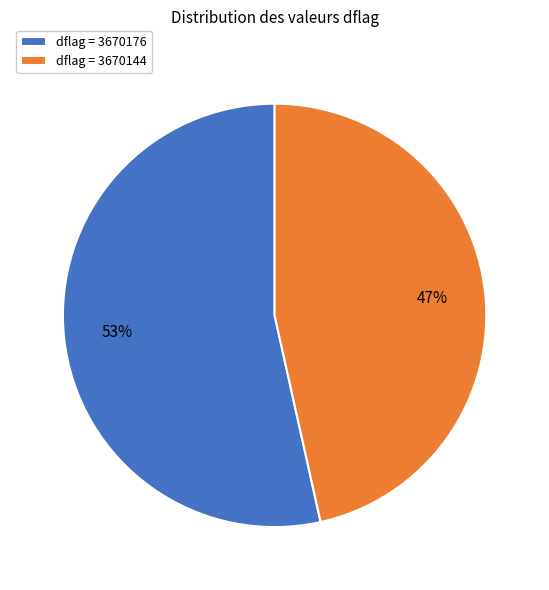

Between dflag = 3670176 and dflag = 3670144, which is larger?

dflag = 3670176